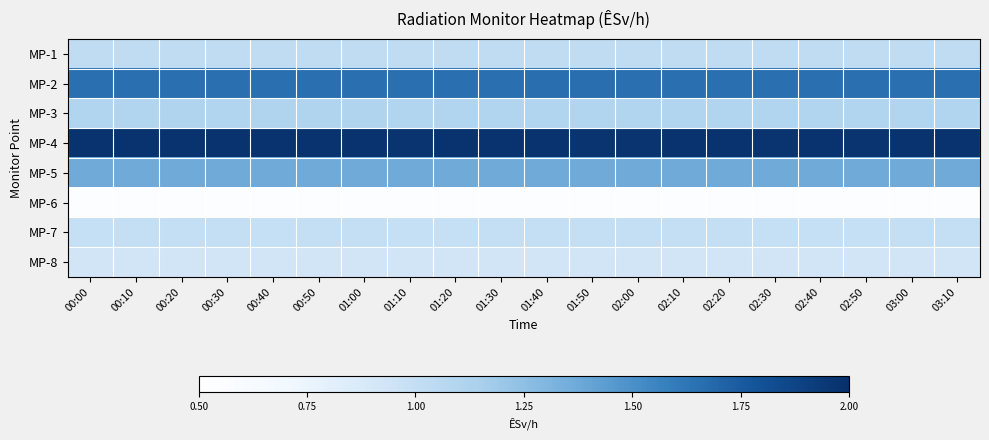

What is the total value across all series at 02:10?

9.6